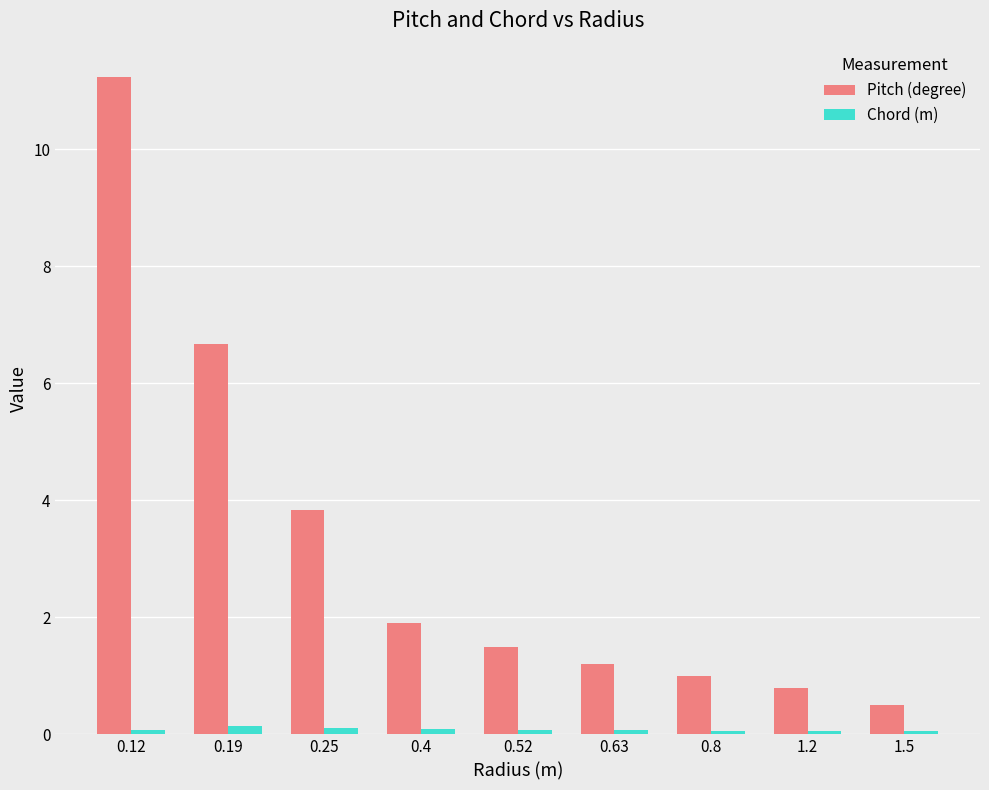

At which category is the sum across all series the highest?

0.12